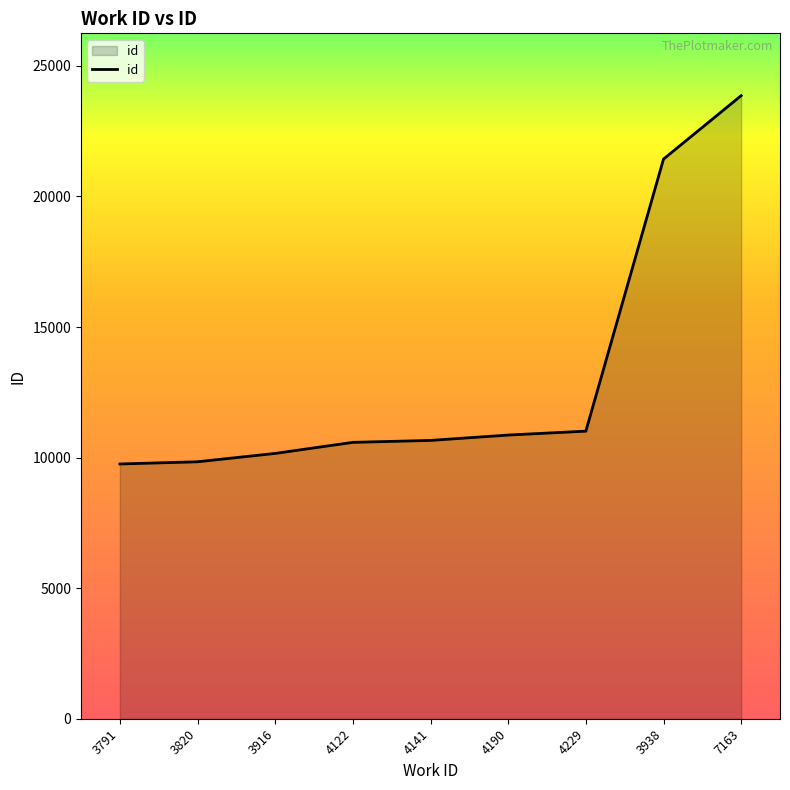

What is the minimum value shown in the chart?

9756